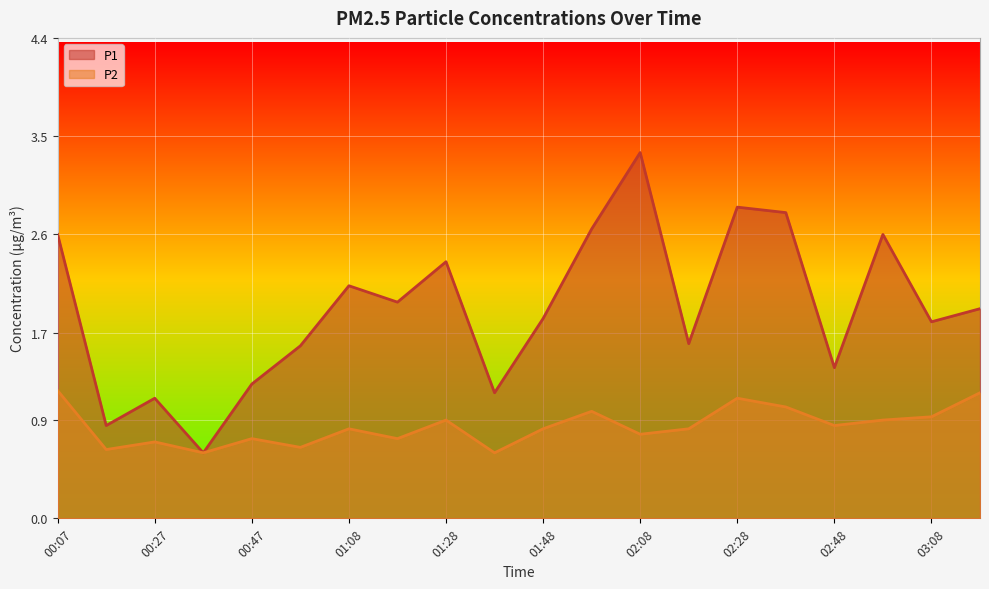

True or false: P1 and P2 cross at least once.

False